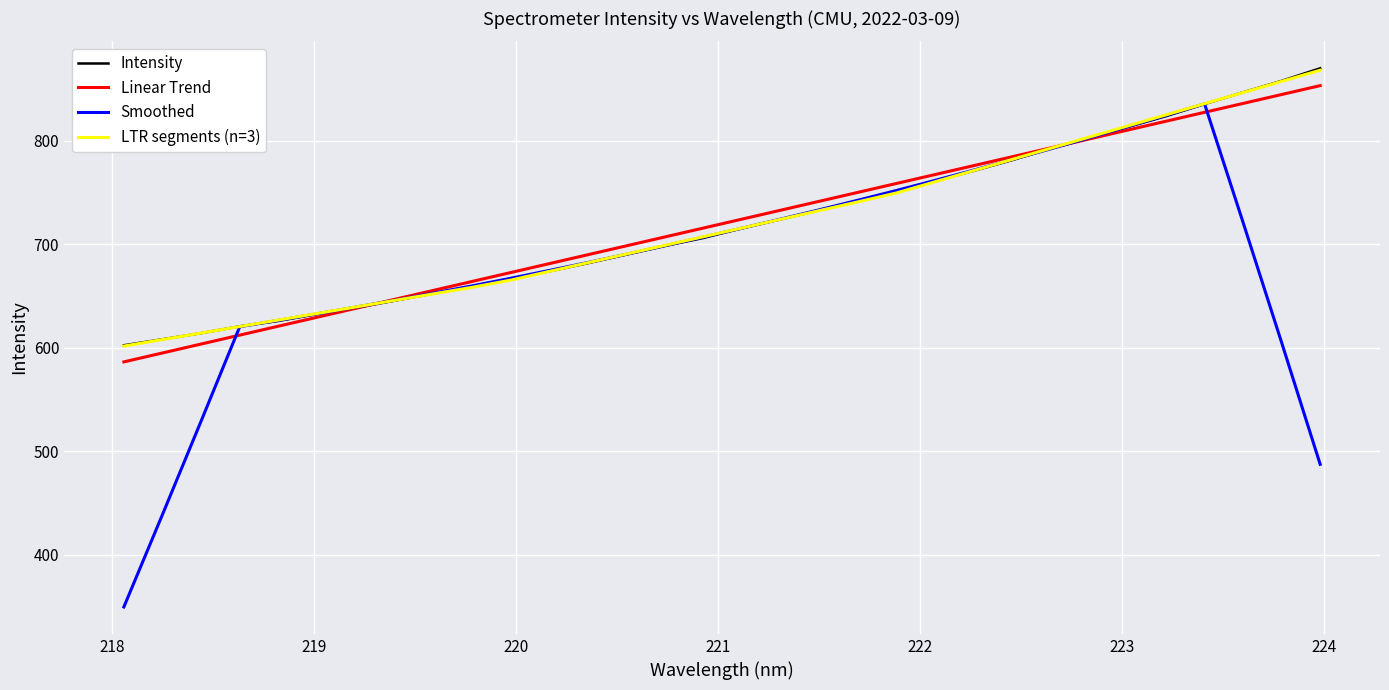

True or false: LTR segments (n=3) has more than 2 interior local peaks.

False